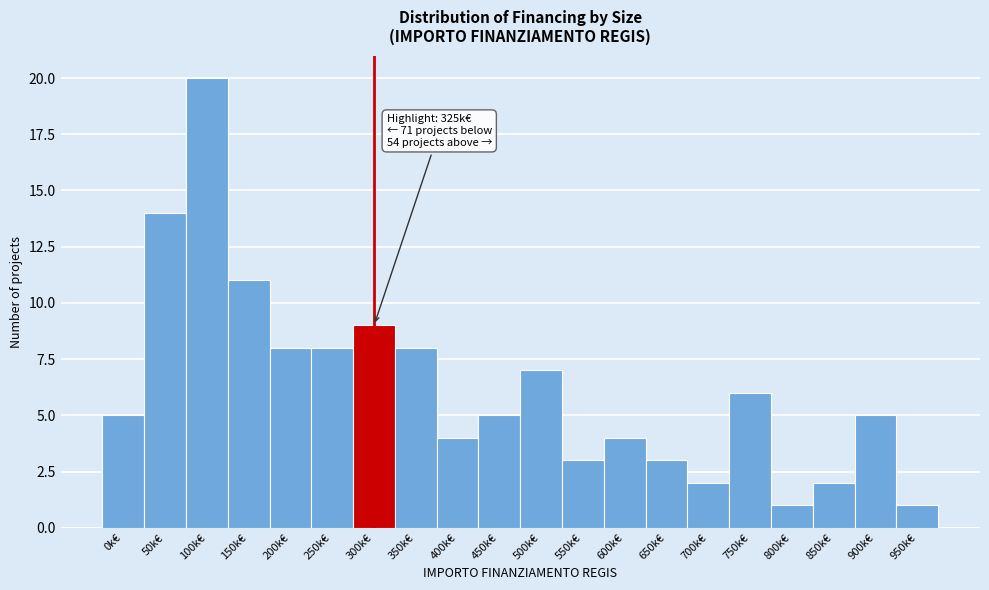

Reading left to right, extract all data points from this chart.

5	14	20	11	8	8	9	8	4	5	7	3	4	3	2	6	1	2	5	1